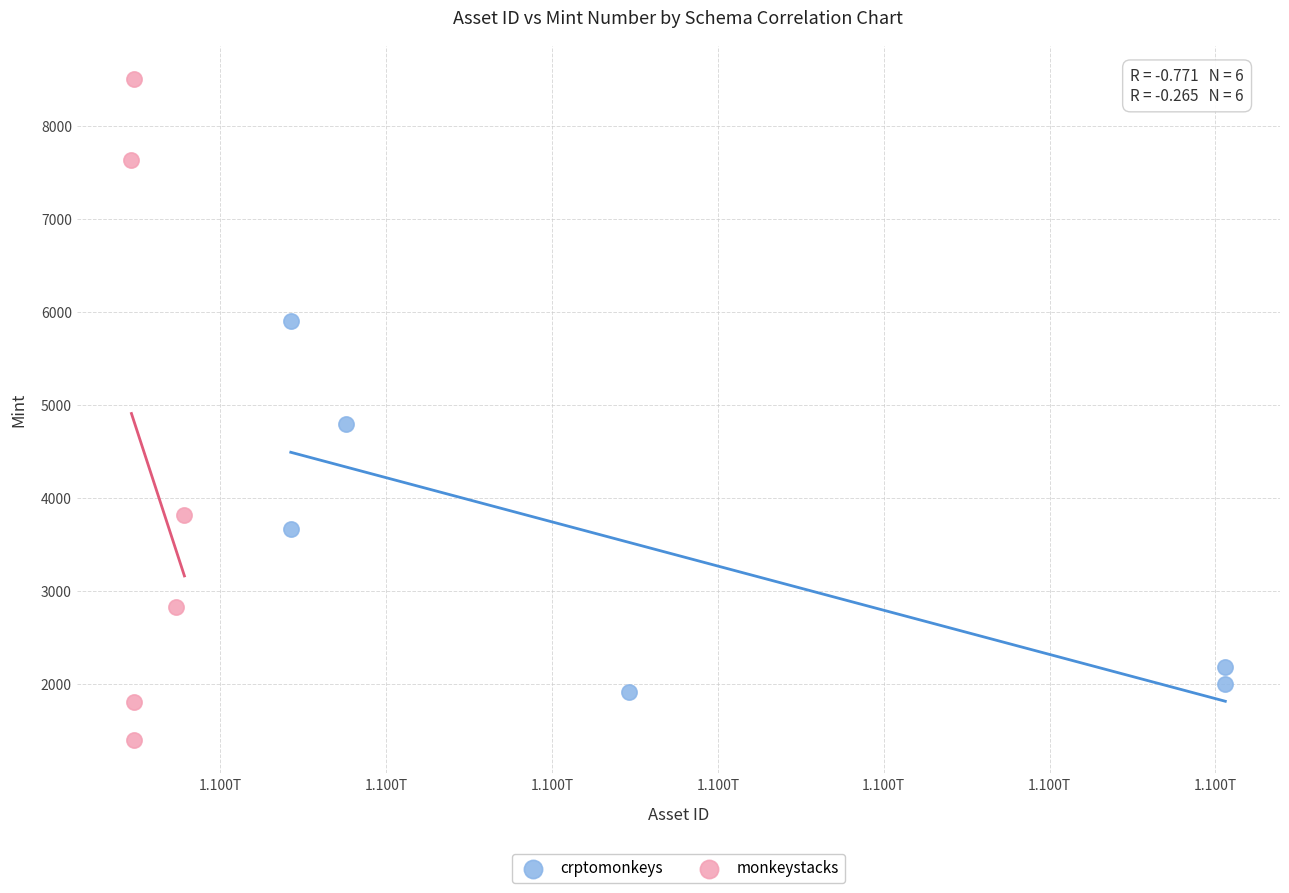

What are all the series names shown in the legend?

crptomonkeys, monkeystacks